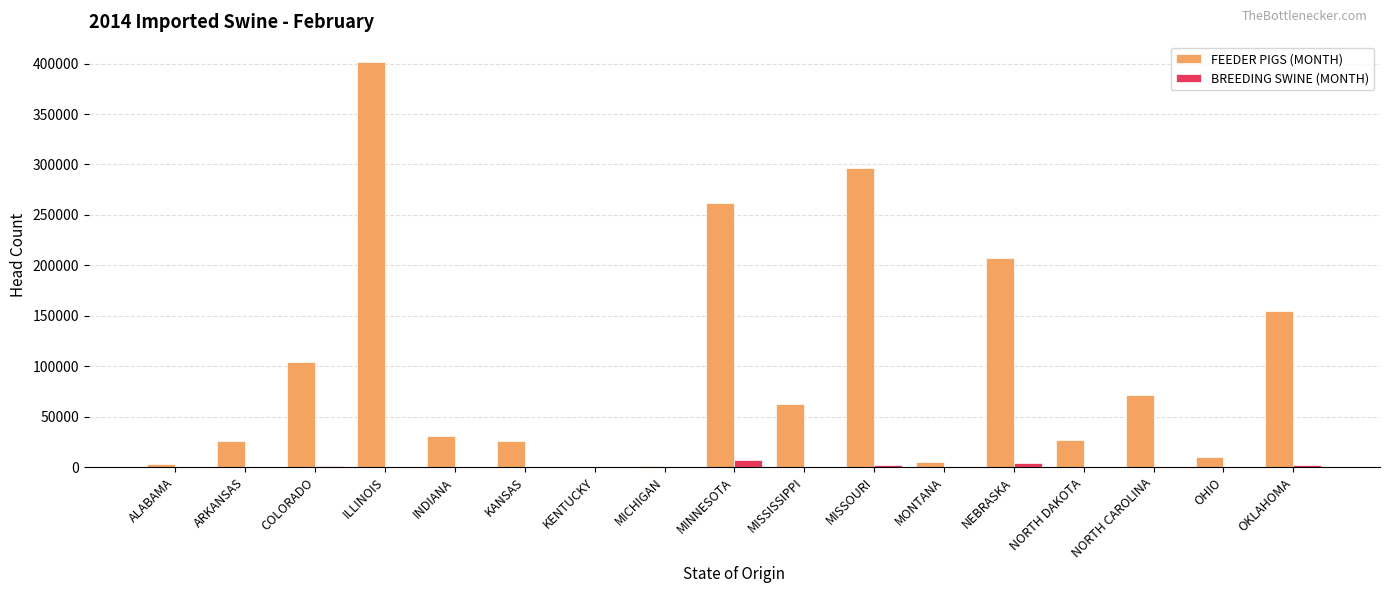

Is the value of BREEDING SWINE (MONTH) at NORTH CAROLINA greater than the value of FEEDER PIGS (MONTH) at INDIANA?

No